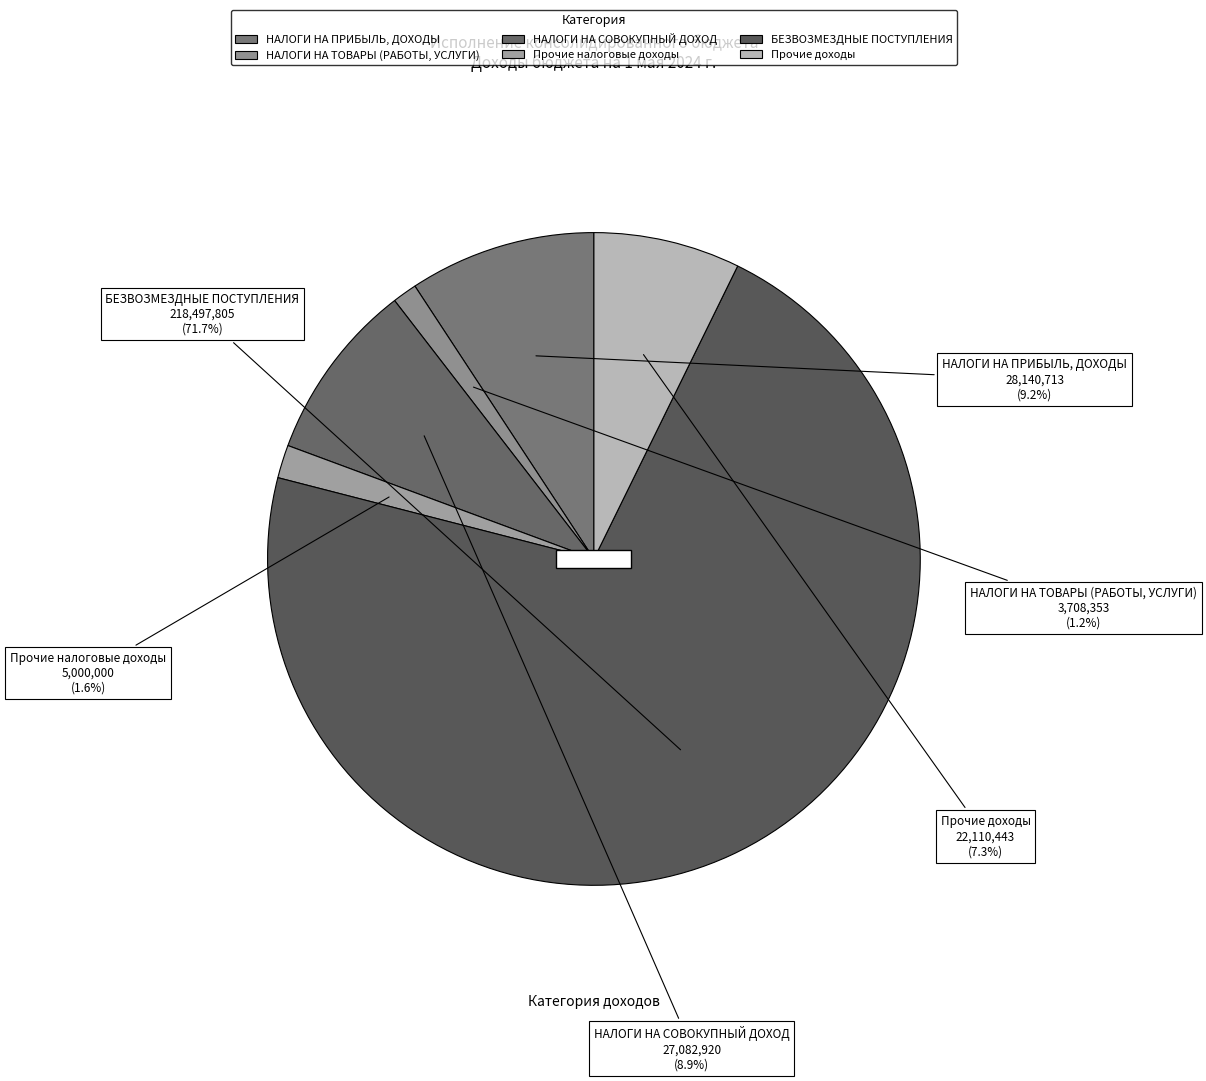

Count the number of slices in the pie.

6